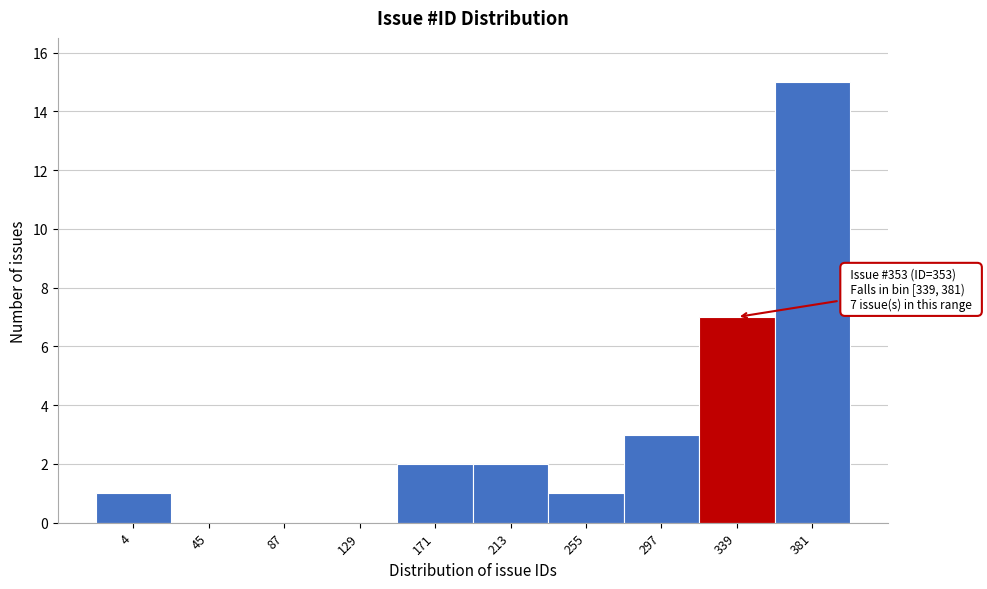

Reading right to left, list all the values displayed in this chart.

381=15	339=7	297=3	255=1	213=2	171=2	129=0	87=0	45=0	4=1